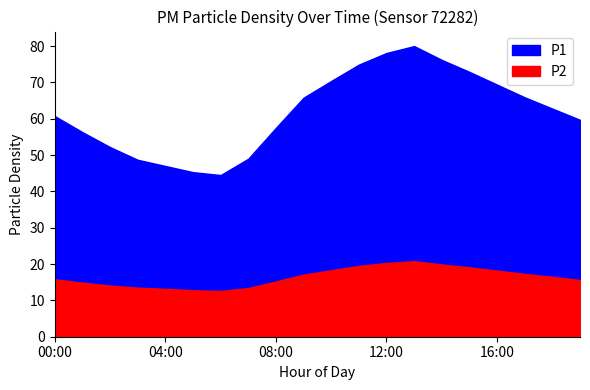

Reading left to right, extract all data points from this chart.

P1: 44.9	41.4	38.1	35.2	33.8	32.5	31.9	35.6	42.3	48.7	52.1	55.4	57.8	59.2	56.3	53.8	51.2	48.6	46.3	44.1
P2: 15.8	14.9	14.1	13.5	13.2	12.8	12.6	13.4	15.2	17.1	18.3	19.5	20.3	20.8	19.9	19.1	18.2	17.3	16.5	15.6